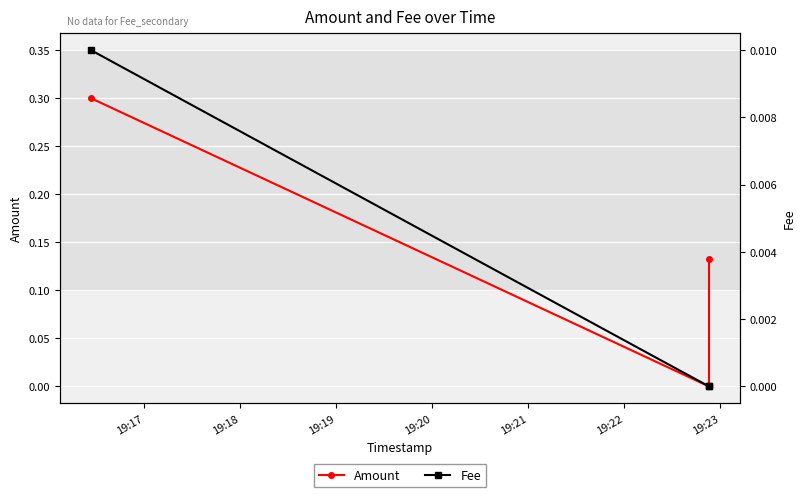

Rank the series at 19:19 from highest to lowest value.

Amount, Fee